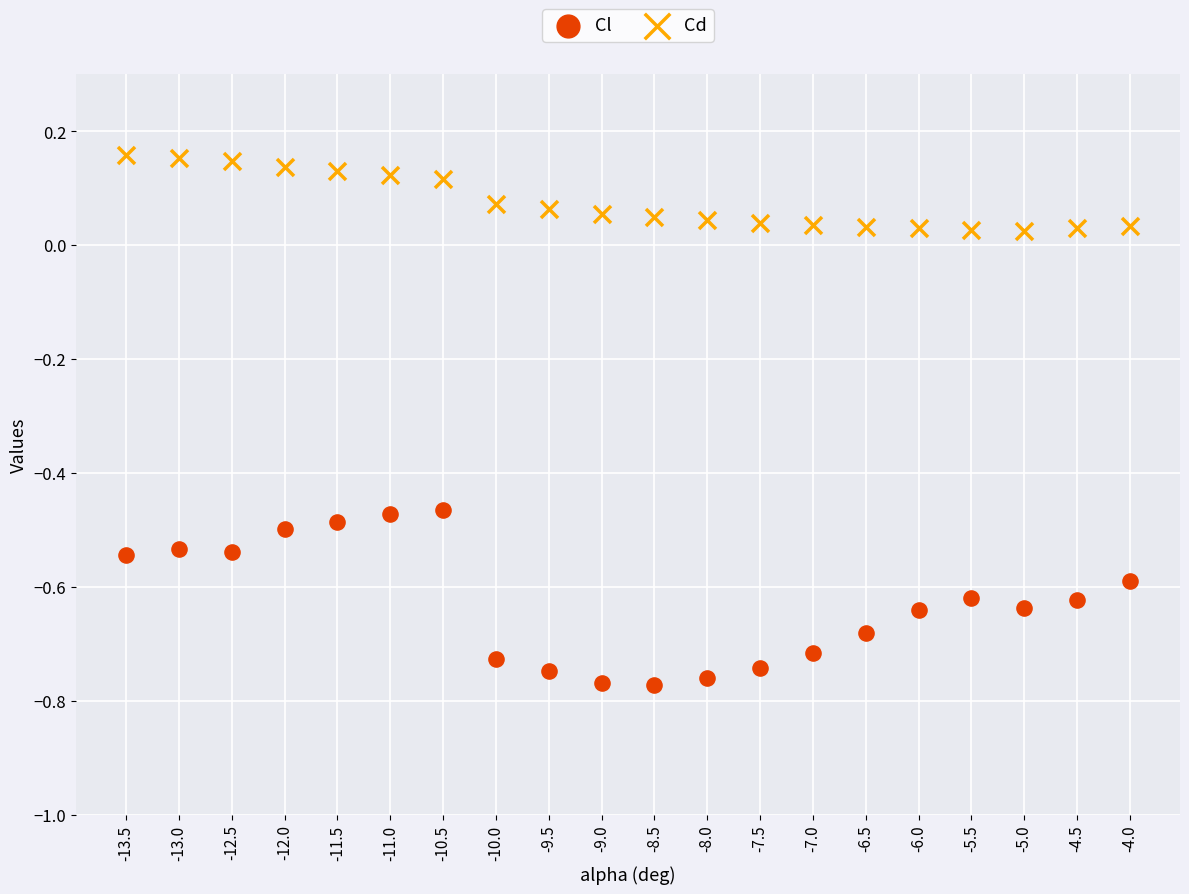

Across all data points, what is the range of X values (max minus min)?

9.5